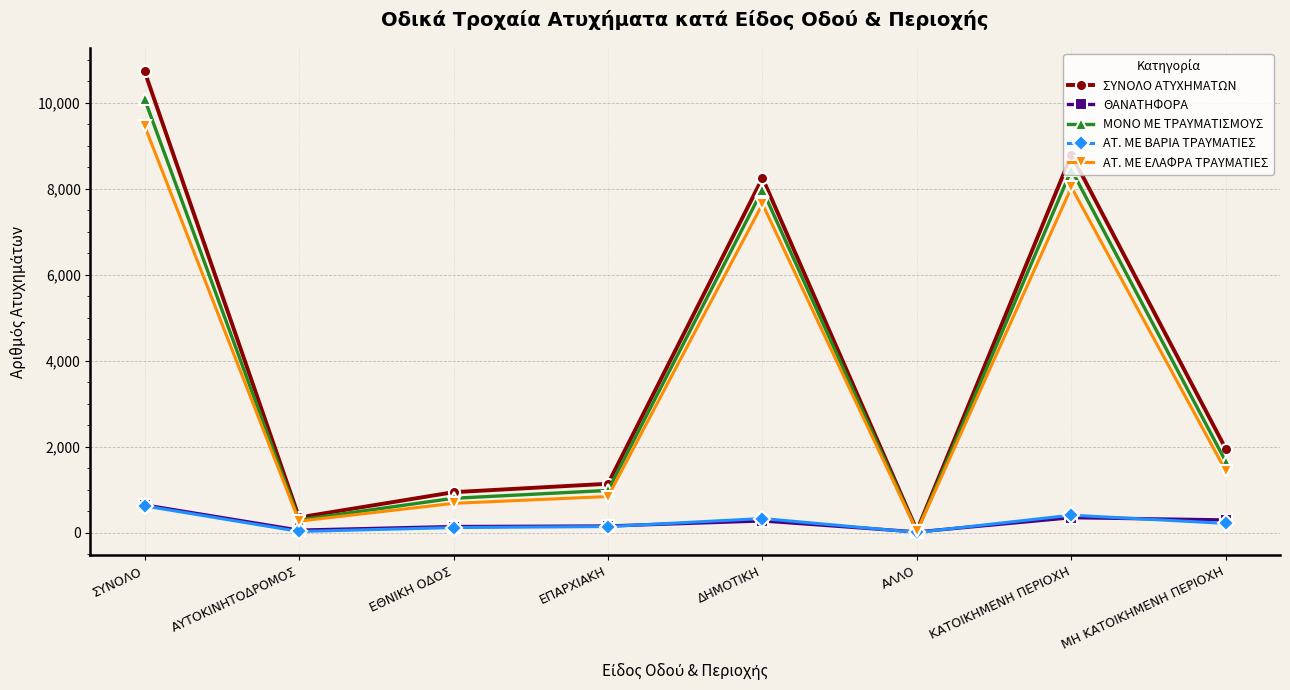

Does the chart display data point markers on the line(s)?

Yes